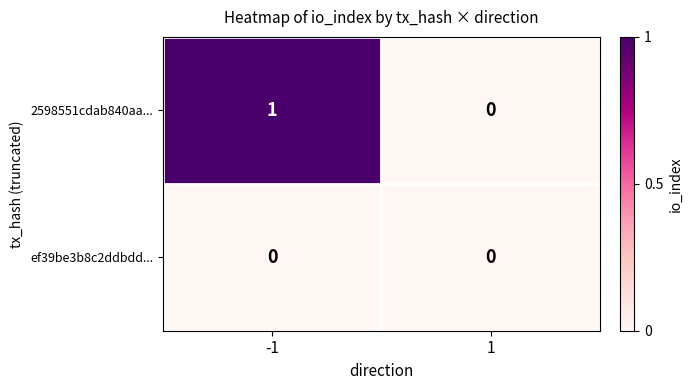

Reading left to right, list all the values displayed in this chart.

2598551cdab840aa...: 1	0
ef39be3b8c2ddbdd...: 0	0